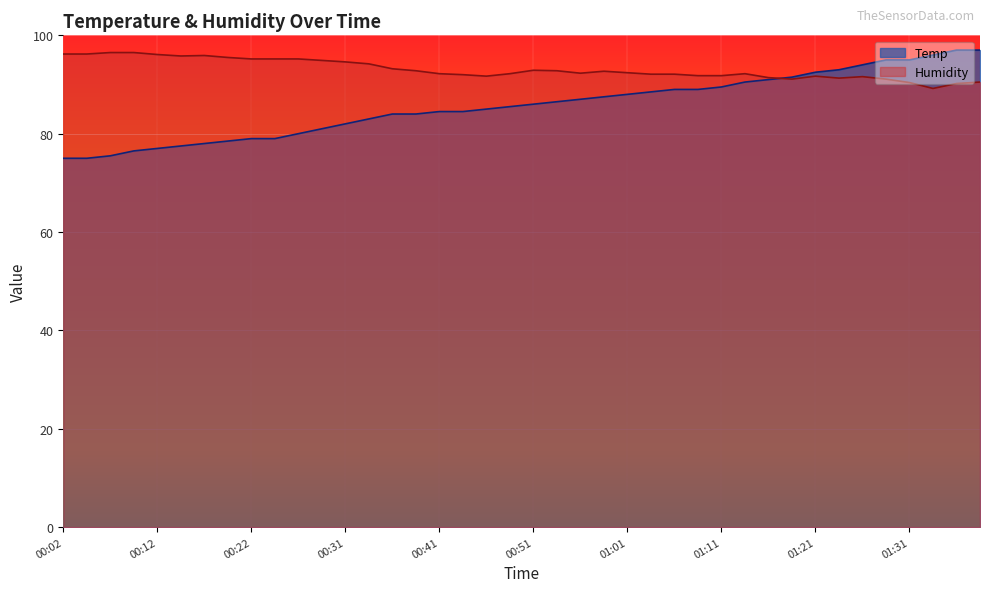

What is the maximum value shown in the chart?

97.0